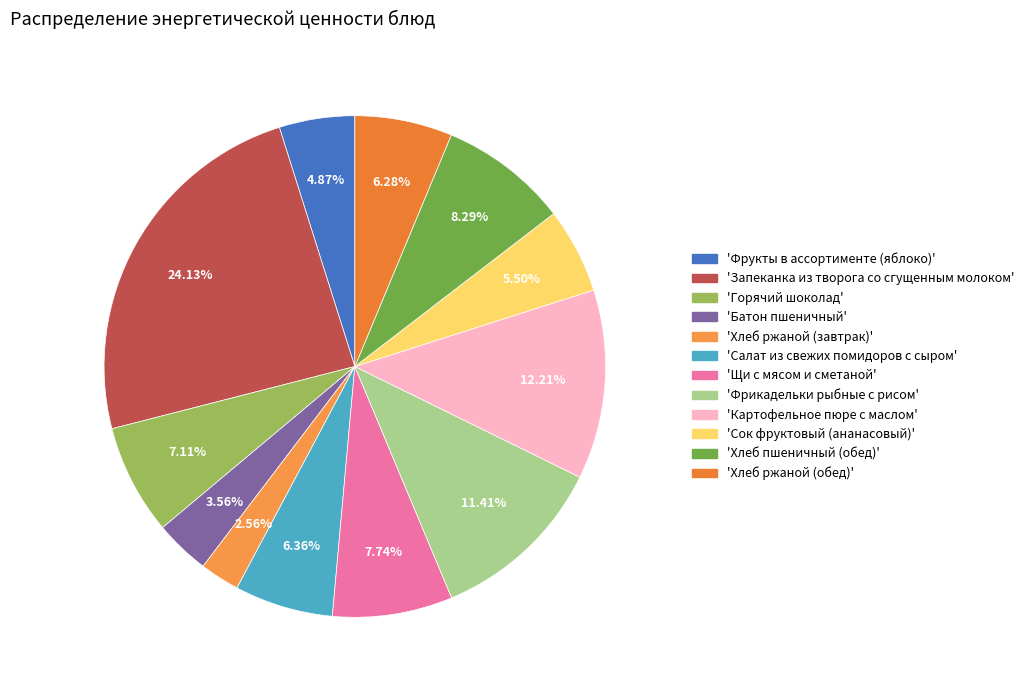

Rank the categories by value from lowest to highest.

Хлеб ржаной (завтрак), Батон пшеничный, Фрукты в ассортименте (яблоко), Сок фруктовый (ананасовый), Хлеб ржаной (обед), Салат из свежих помидоров с сыром, Горячий шоколад, Щи с мясом и сметаной, Хлеб пшеничный (обед), Фрикадельки рыбные с рисом, Картофельное пюре с маслом, Запеканка из творога со сгущенным молоком